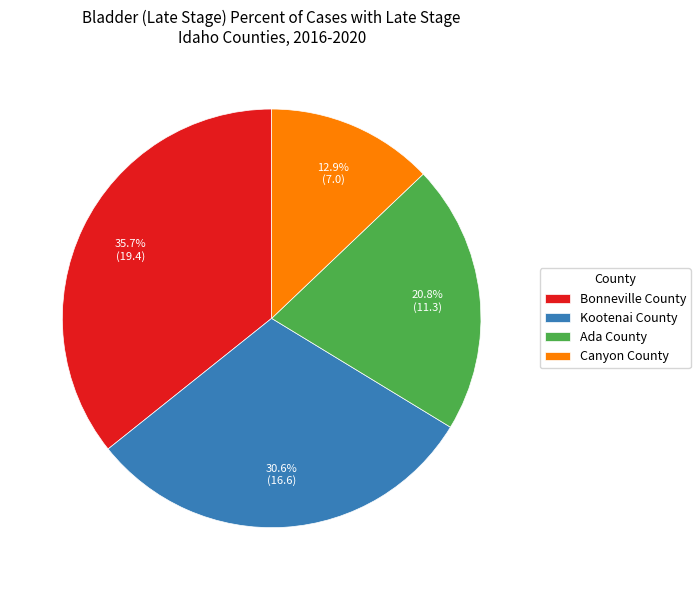

Approximately how many times larger is the value at Bonneville County compared to Ada County?

1.7